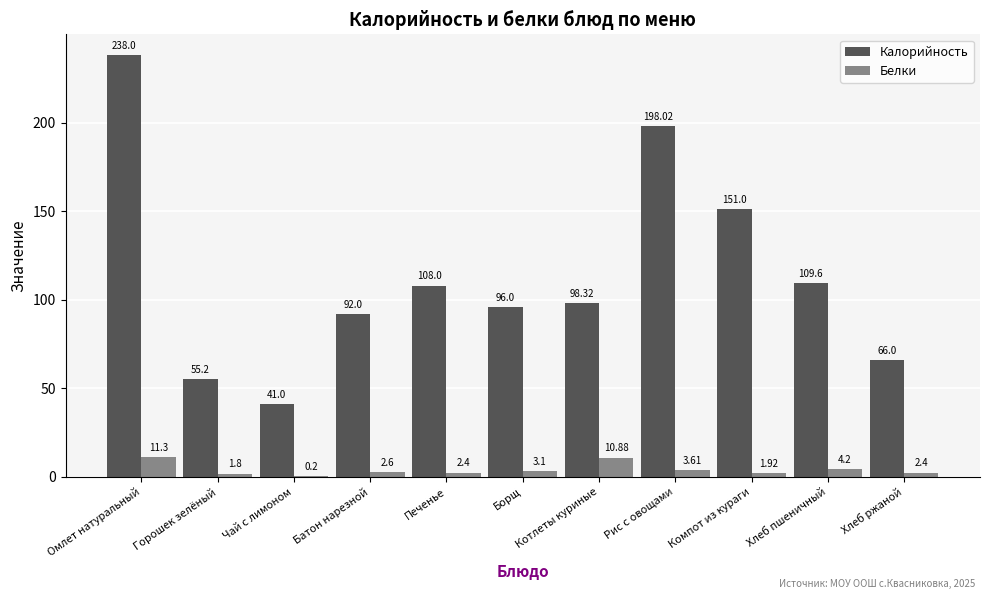

What is the sum of all Белки values?

44.4